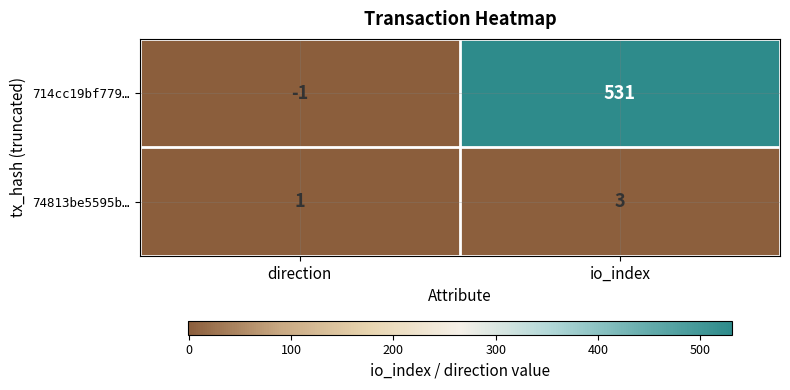

What is the difference between the maximum and minimum values in the 714cc19bf779… series?

532